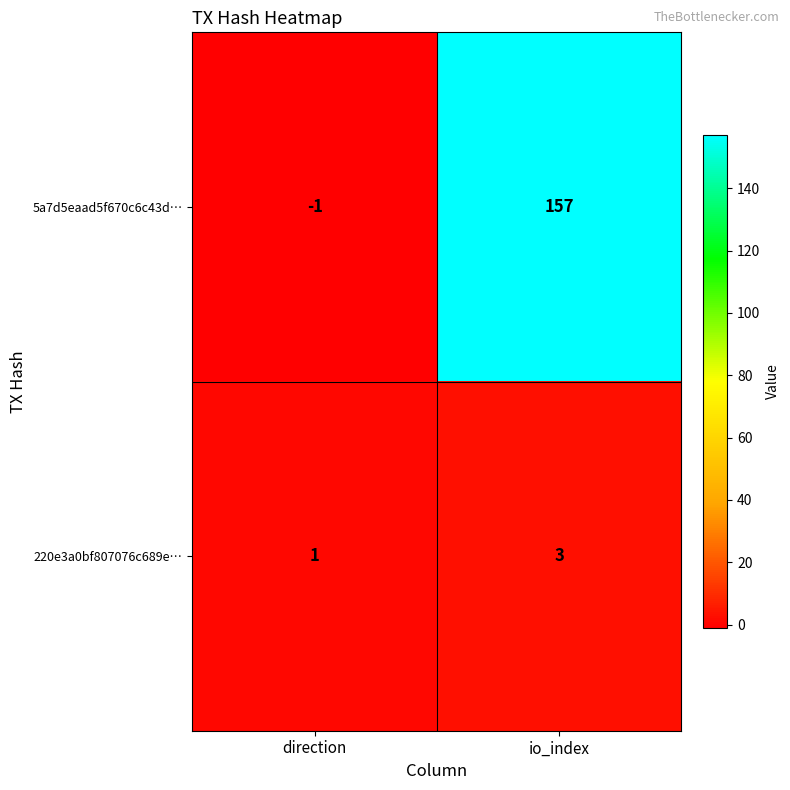

The value of 220e3a0bf807076c689e… at direction is 1. True or false?

True